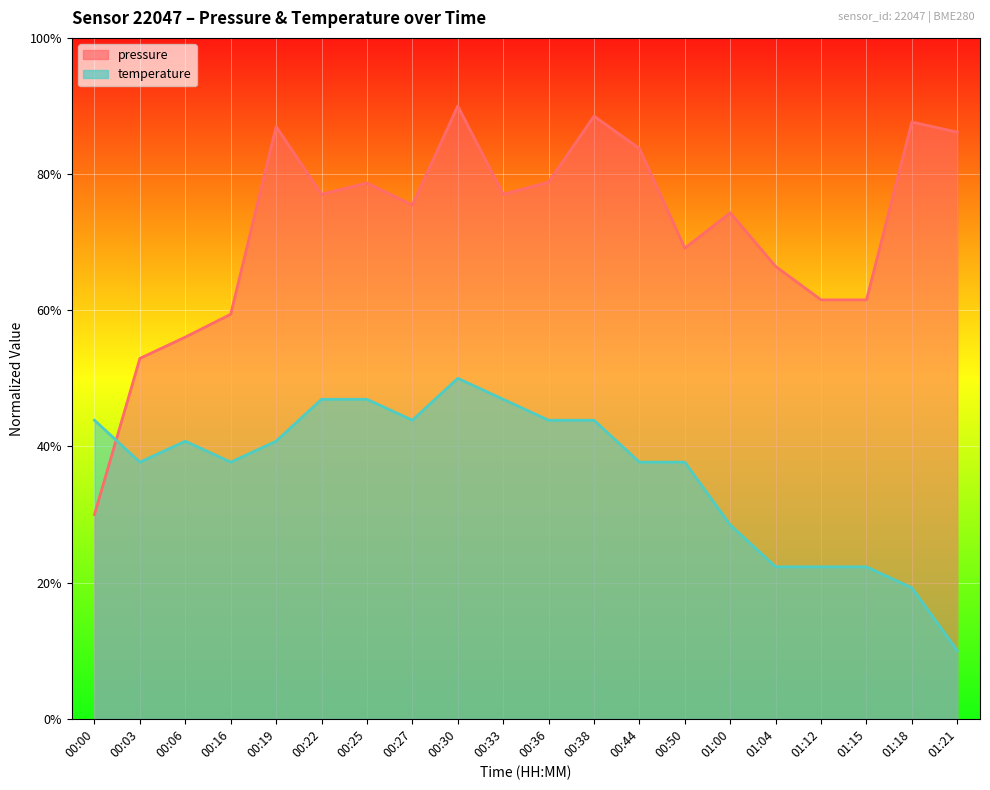

Between which two adjacent categories do pressure and temperature first intersect?

00:00 and 00:03